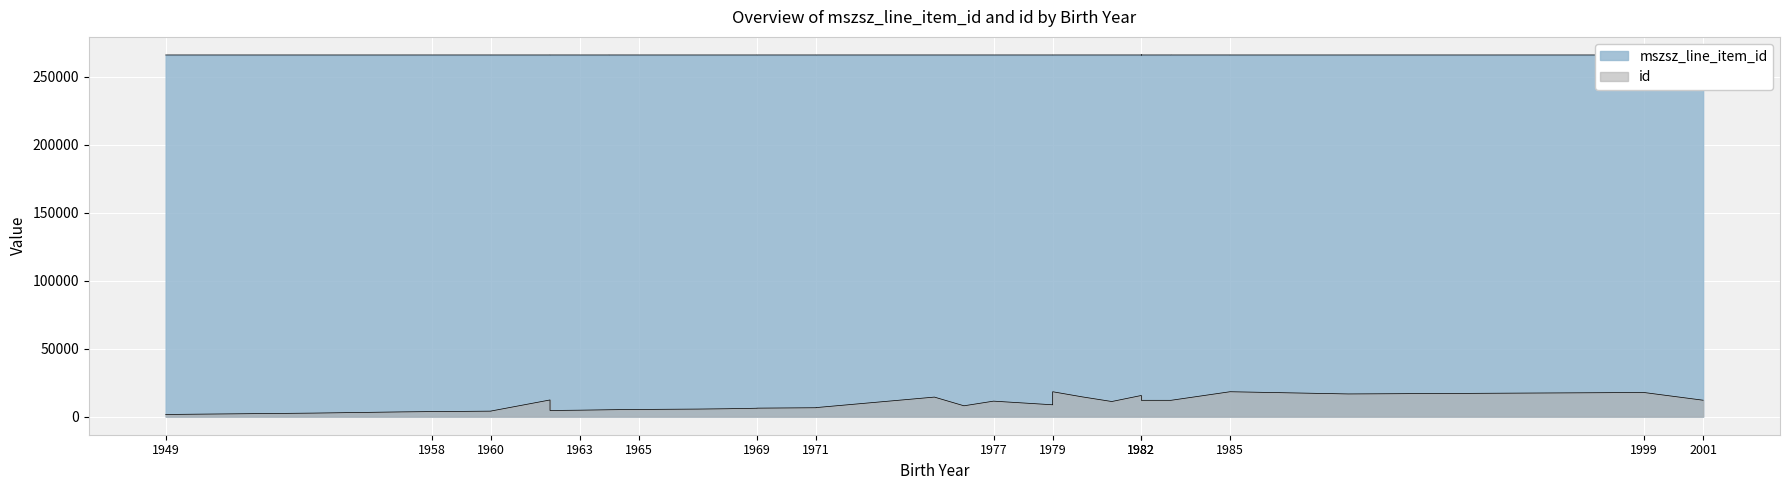

What is the difference between the mszsz_line_item_id values at 1977 and 1964?

6